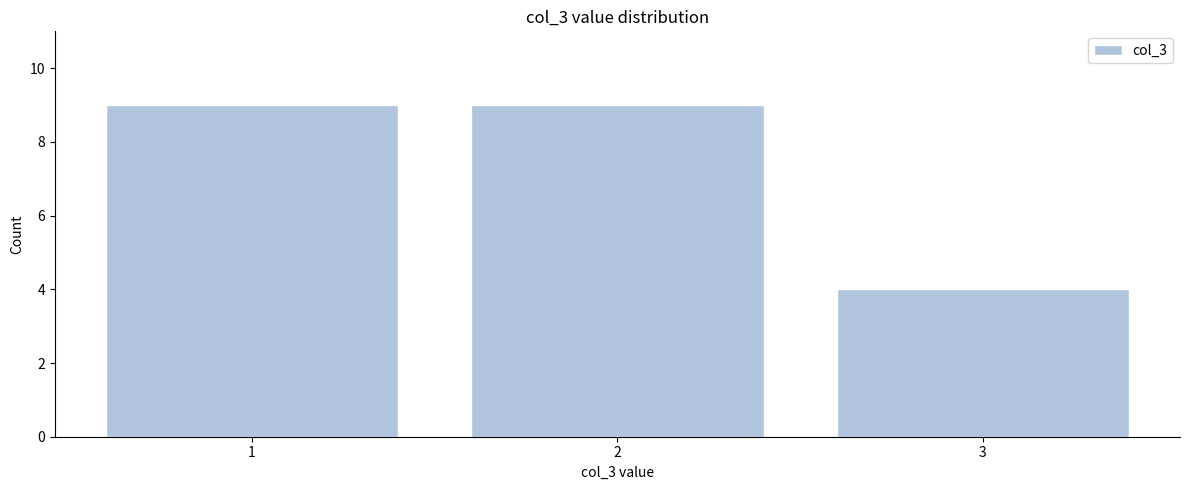

What is the height of the bar covering 1.5 to 2.5 on the x-axis? The values are not printed on the chart, so give them approximately, as read against the axis.

9